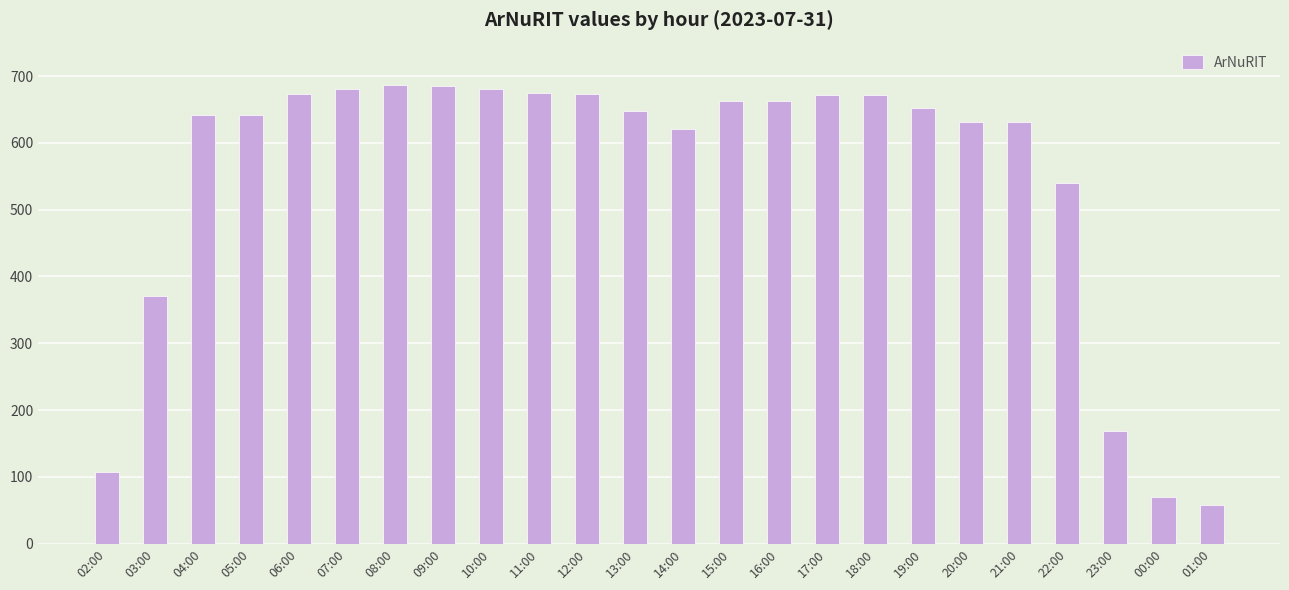

How many data points does each series have?

24